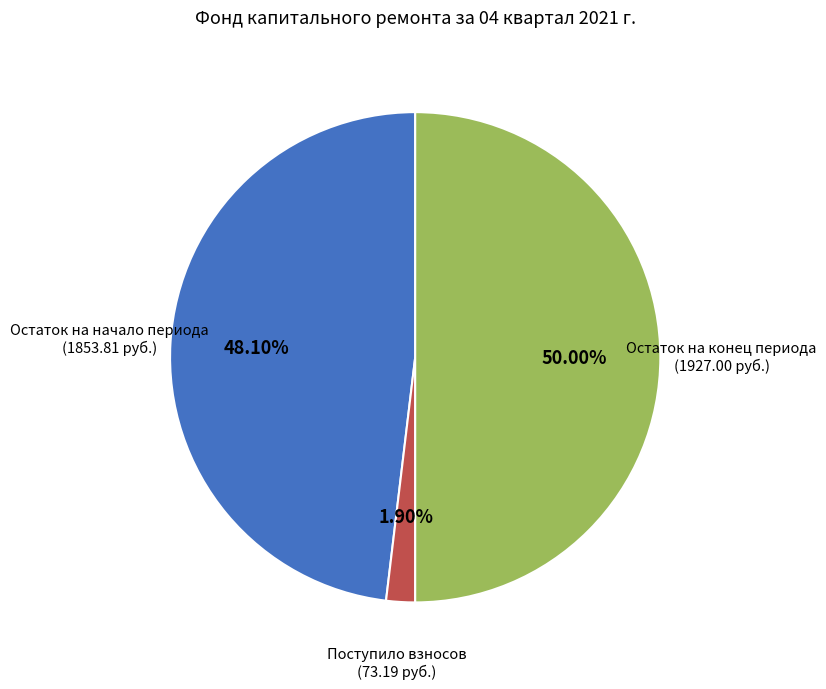

How many slices are in this pie chart?

3